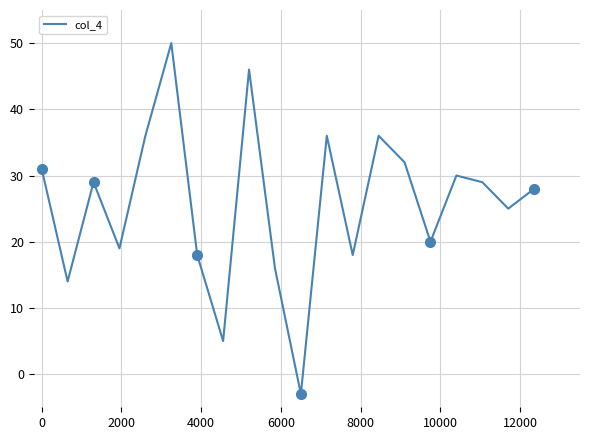

What is the maximum value shown in the chart?

50